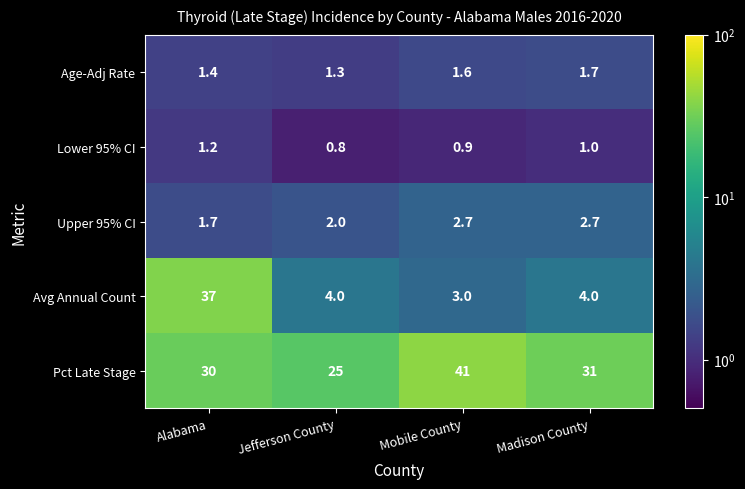

How many data points does each series have?

4